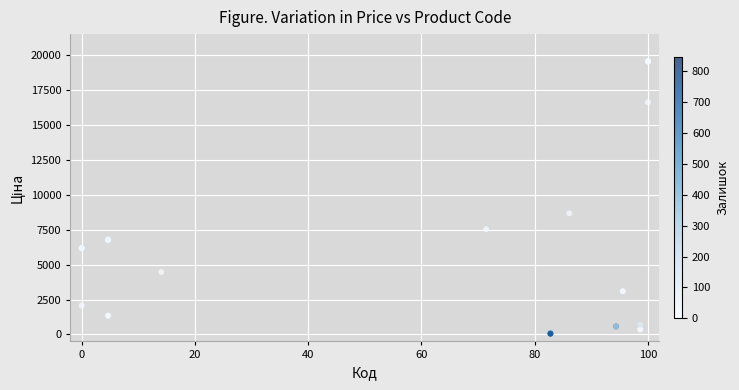

What Y value in the scatter plot is closest to 9810?

8679.5